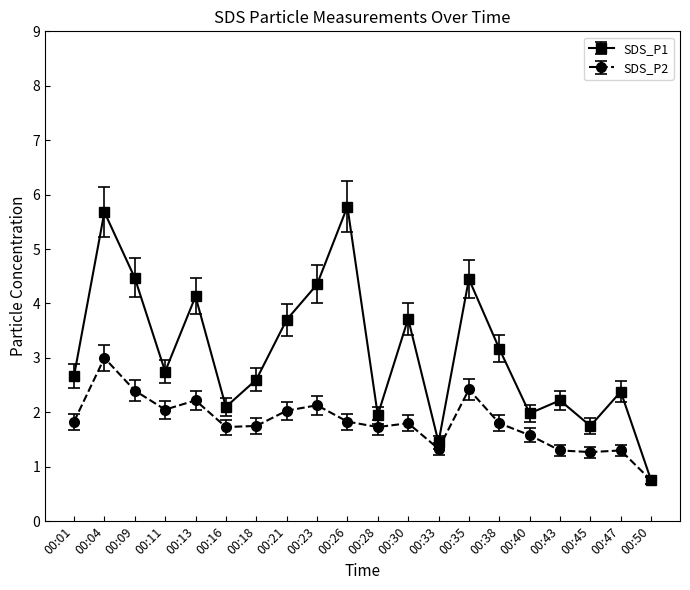

The value of SDS_P2 at 00:18 is 2.3. True or false?

False